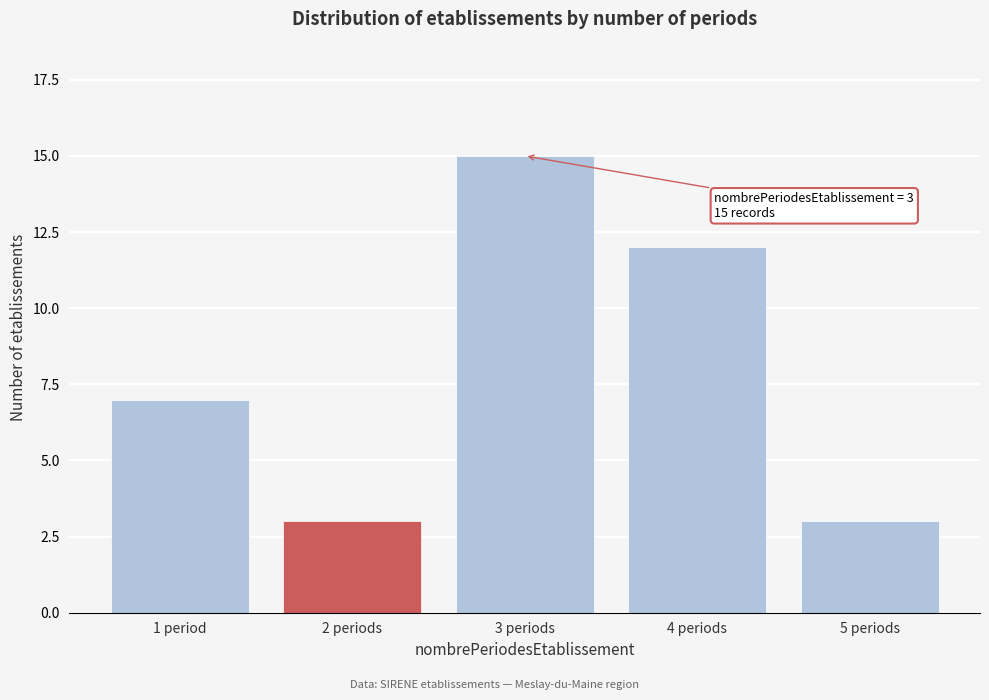

Reading left to right, list all the values displayed in this chart.

1 period=7	2 periods=3	3 periods=15	4 periods=12	5 periods=3